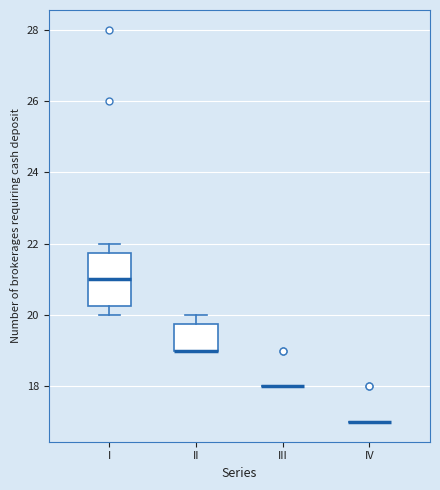

Which box is the tallest, from its lower edge to its upper edge?

I